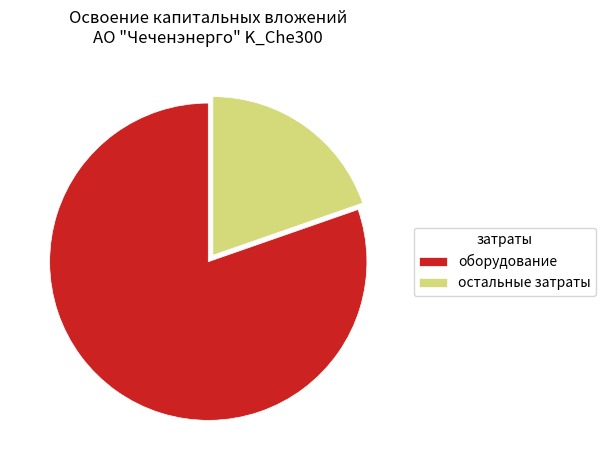

Which category has the smallest portion of the pie?

остальные затраты